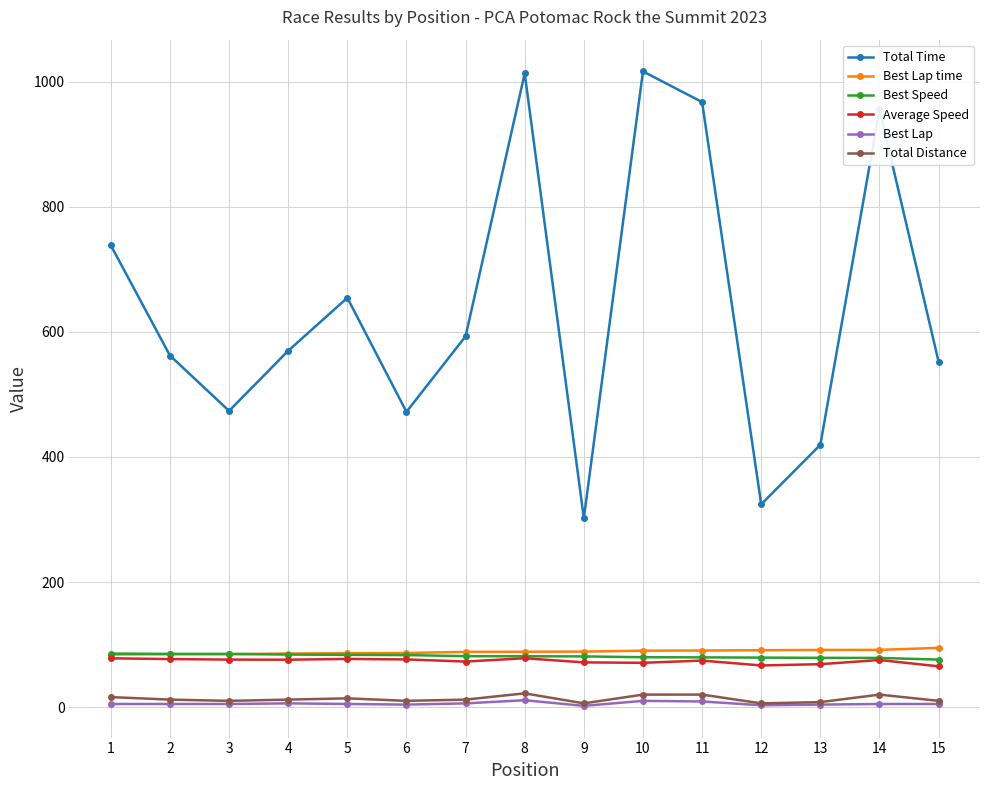

Which series has the largest total across all categories?

Total Time